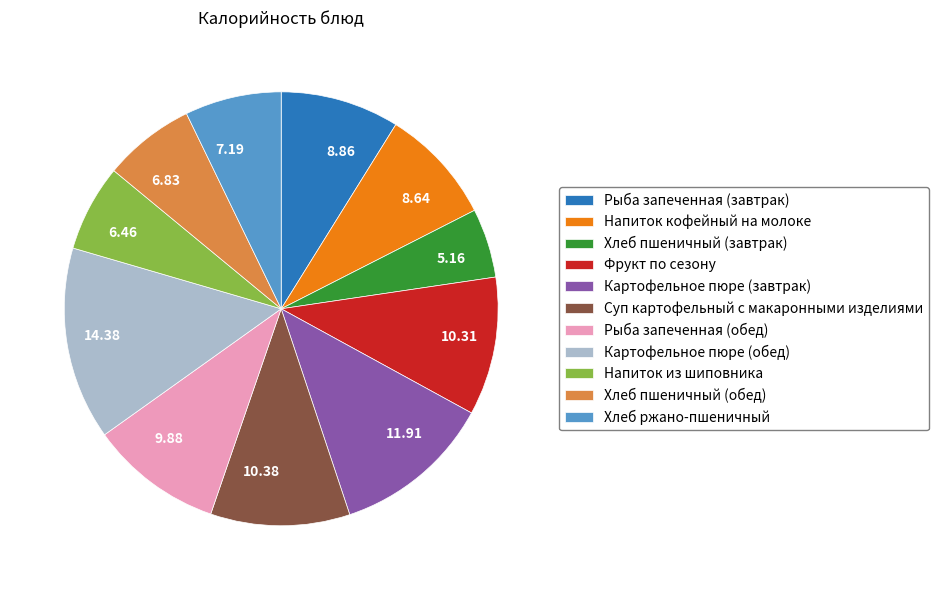

Approximately how many times larger is the value at Суп картофельный с макаронными изделиями compared to Картофельное пюре (обед)?

0.7